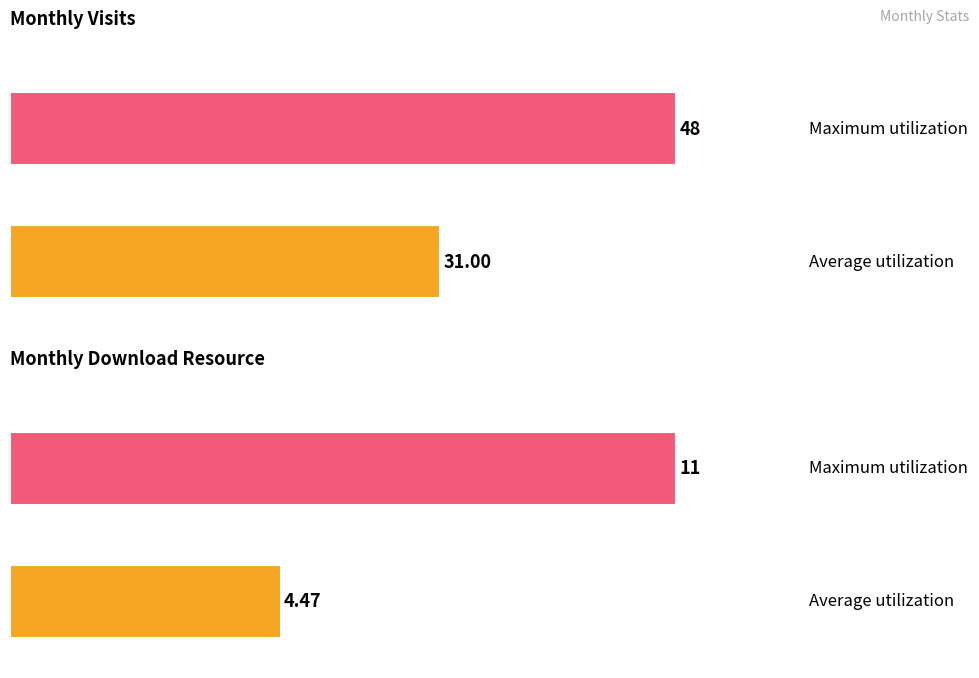

Does the chart contain any negative values?

No